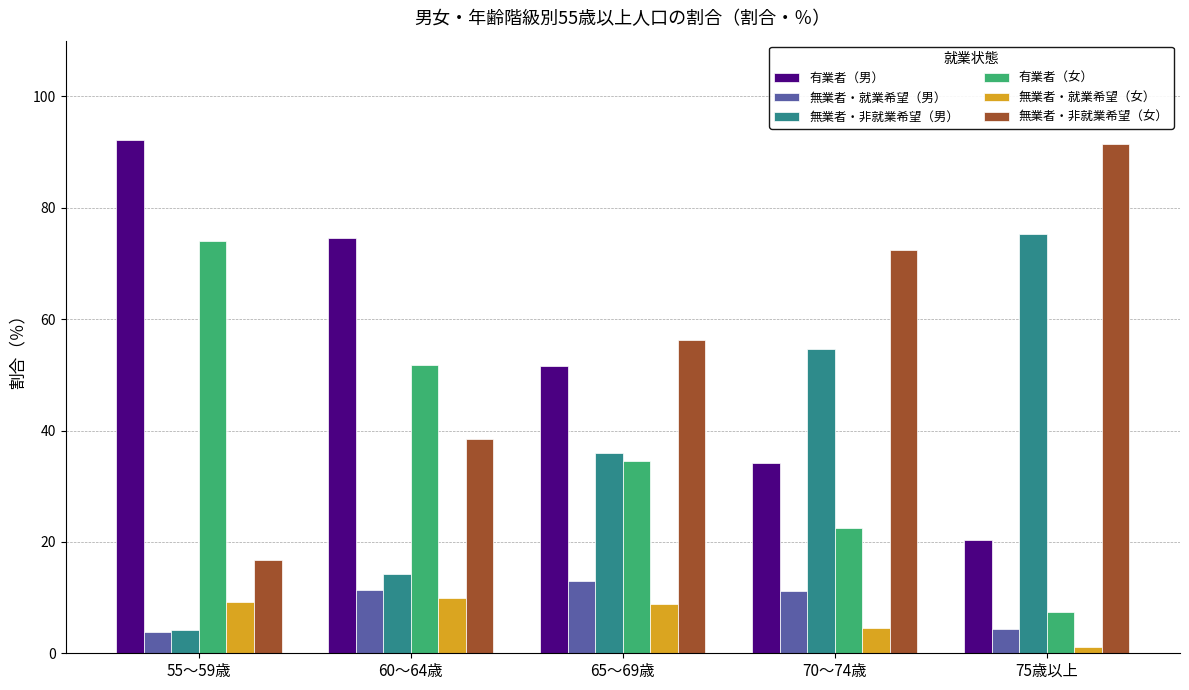

True or false: 有業者（男） has a value of 51.5 at 65～69歳.

True